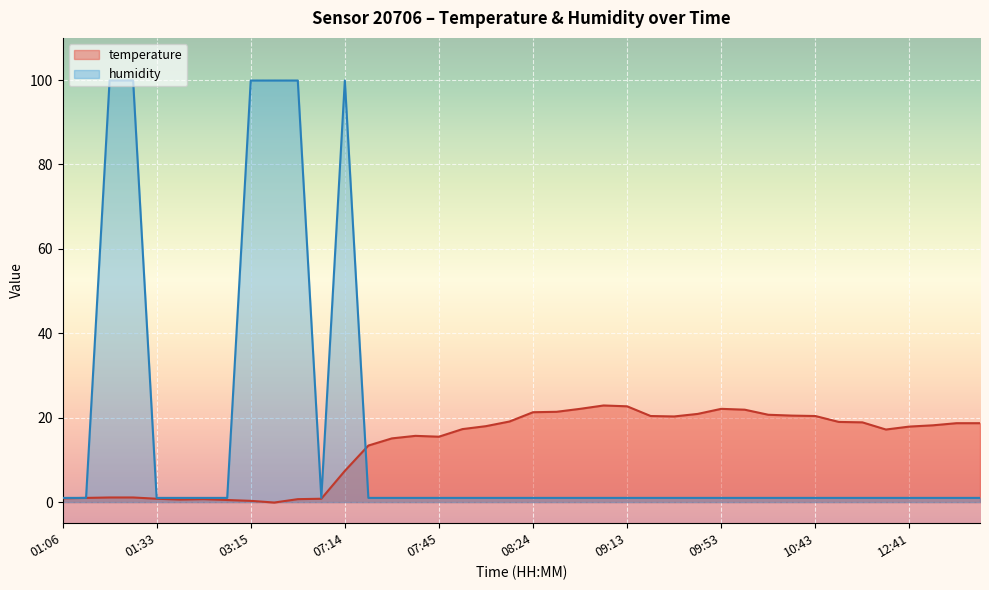

Does the chart display data point markers on the line(s)?

No